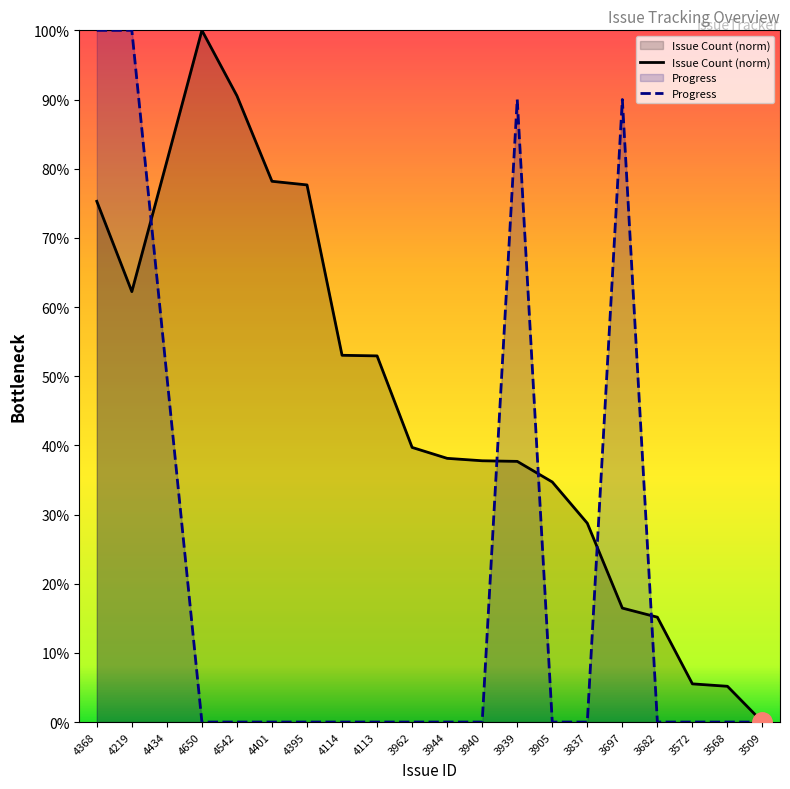

Read the Issue Count (norm) value at 4401.

78.2